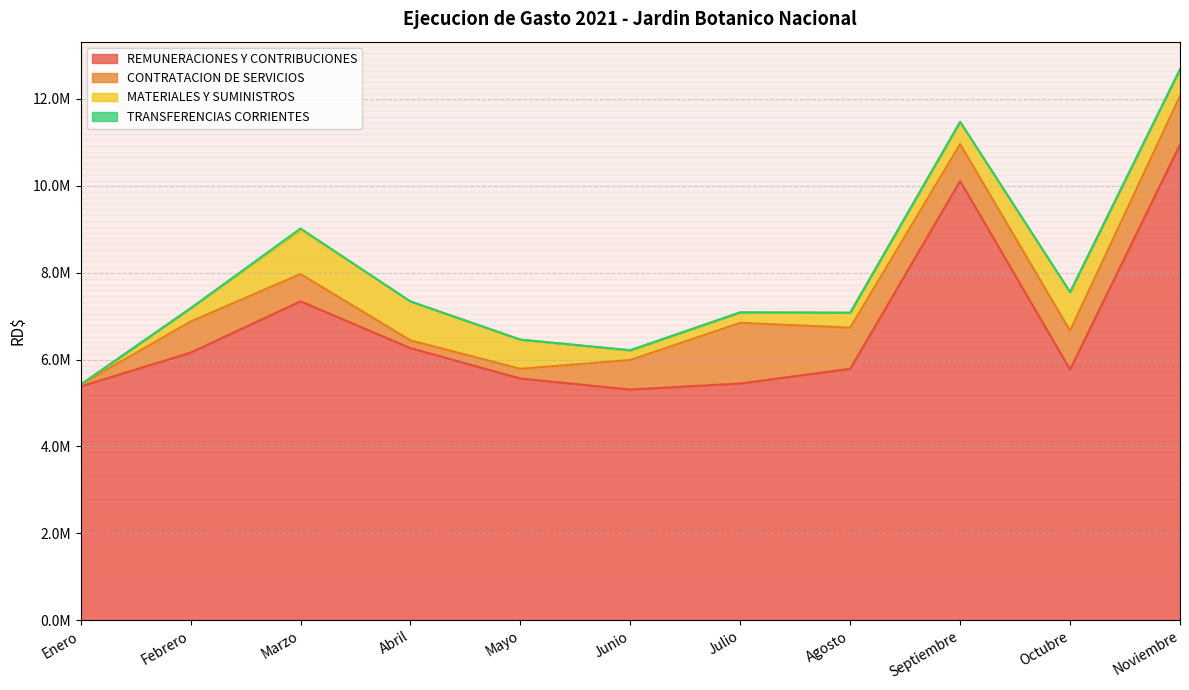

Between Abril and Julio, which series saw the biggest shift?

CONTRATACION DE SERVICIOS